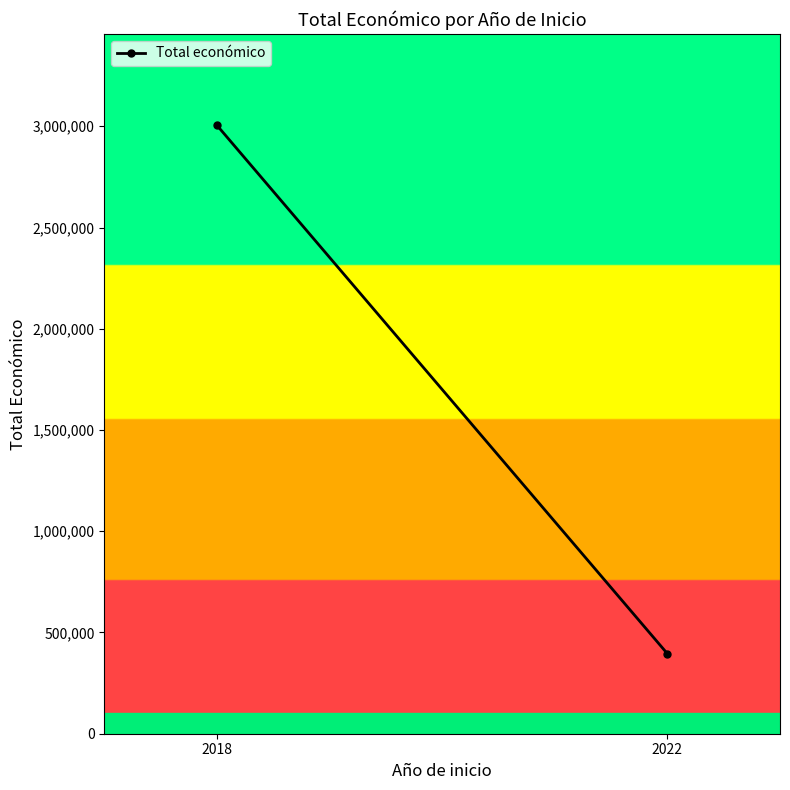

What is the ratio of the value at 2018 to the value at 2022?

7.6